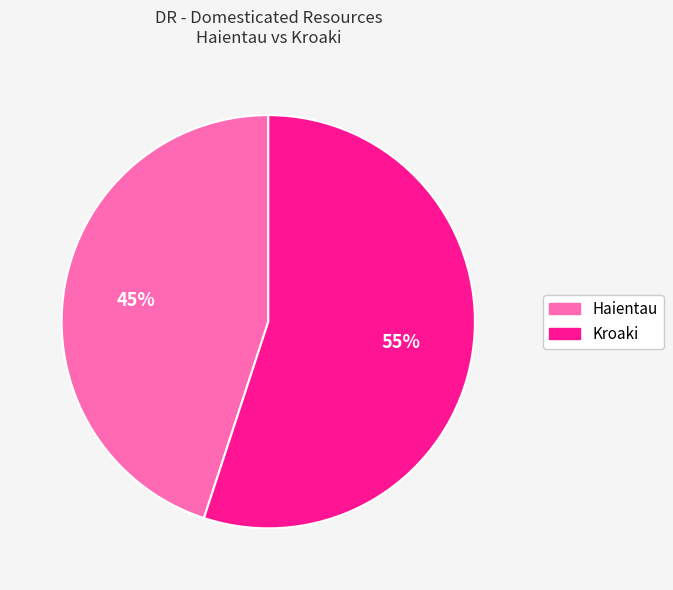

To the nearest percent, what percentage of the pie is Kroaki?

55%